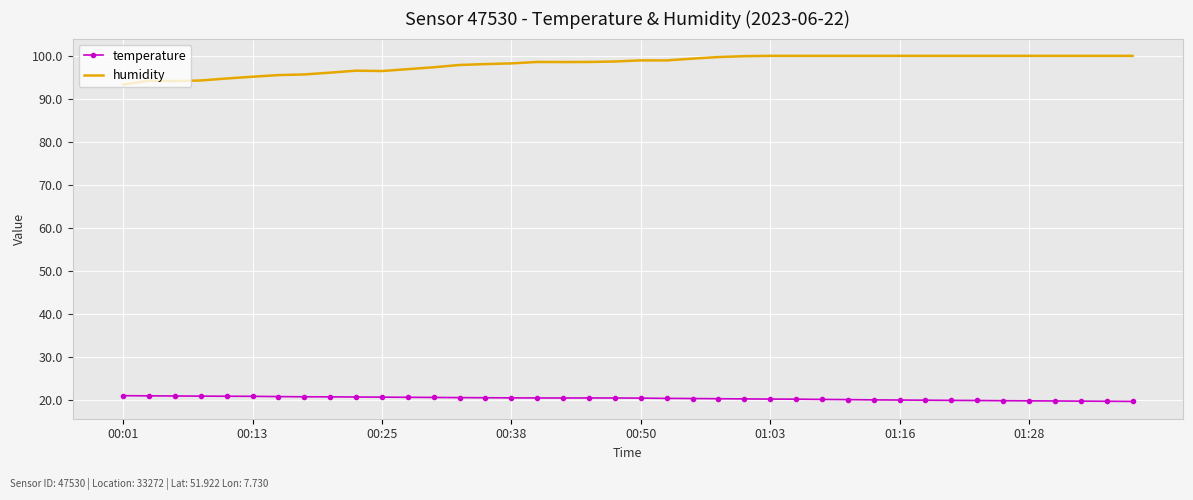

True or false: temperature and humidity cross at least once.

False